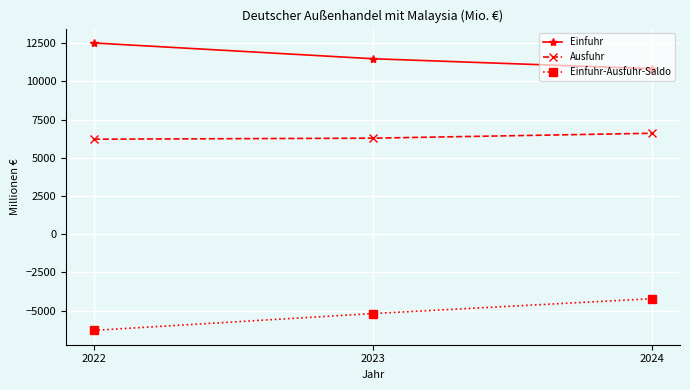

How many categories are shown in the chart?

3